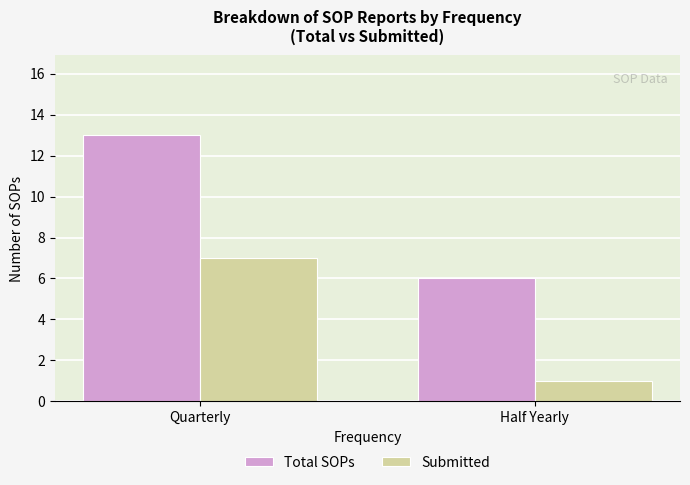

Read the Total SOPs value at Quarterly.

13